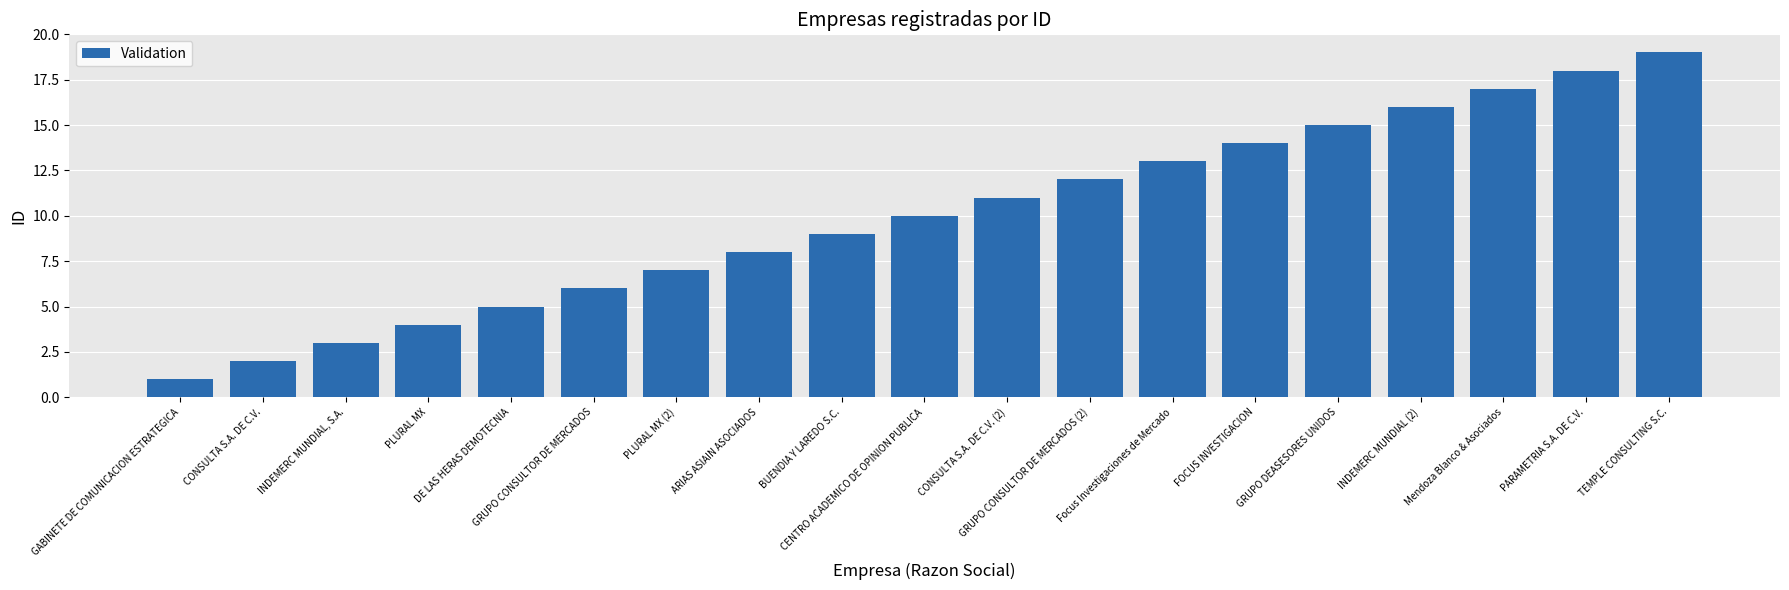

The value at GRUPO DEASESORES UNIDOS is 15. True or false?

True